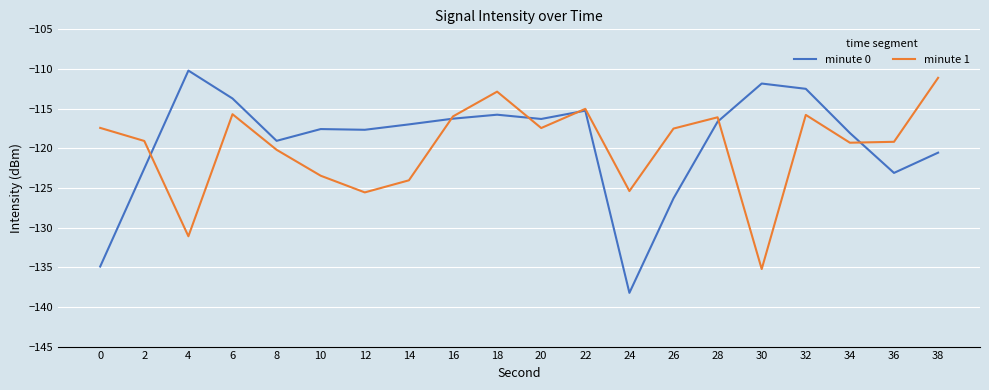

Rank the series by their average value, from lowest to highest.

minute 1, minute 0